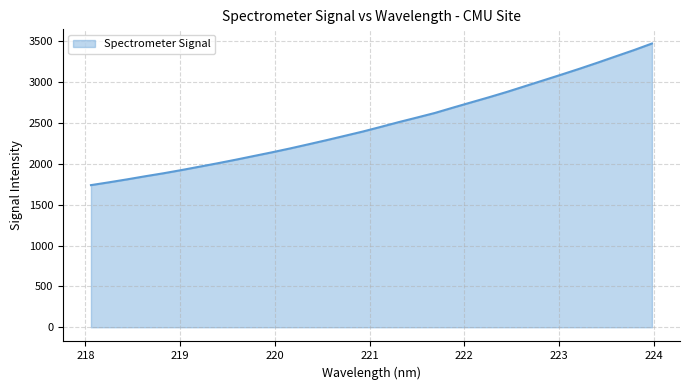

What is the maximum value shown in the chart?

3470.4